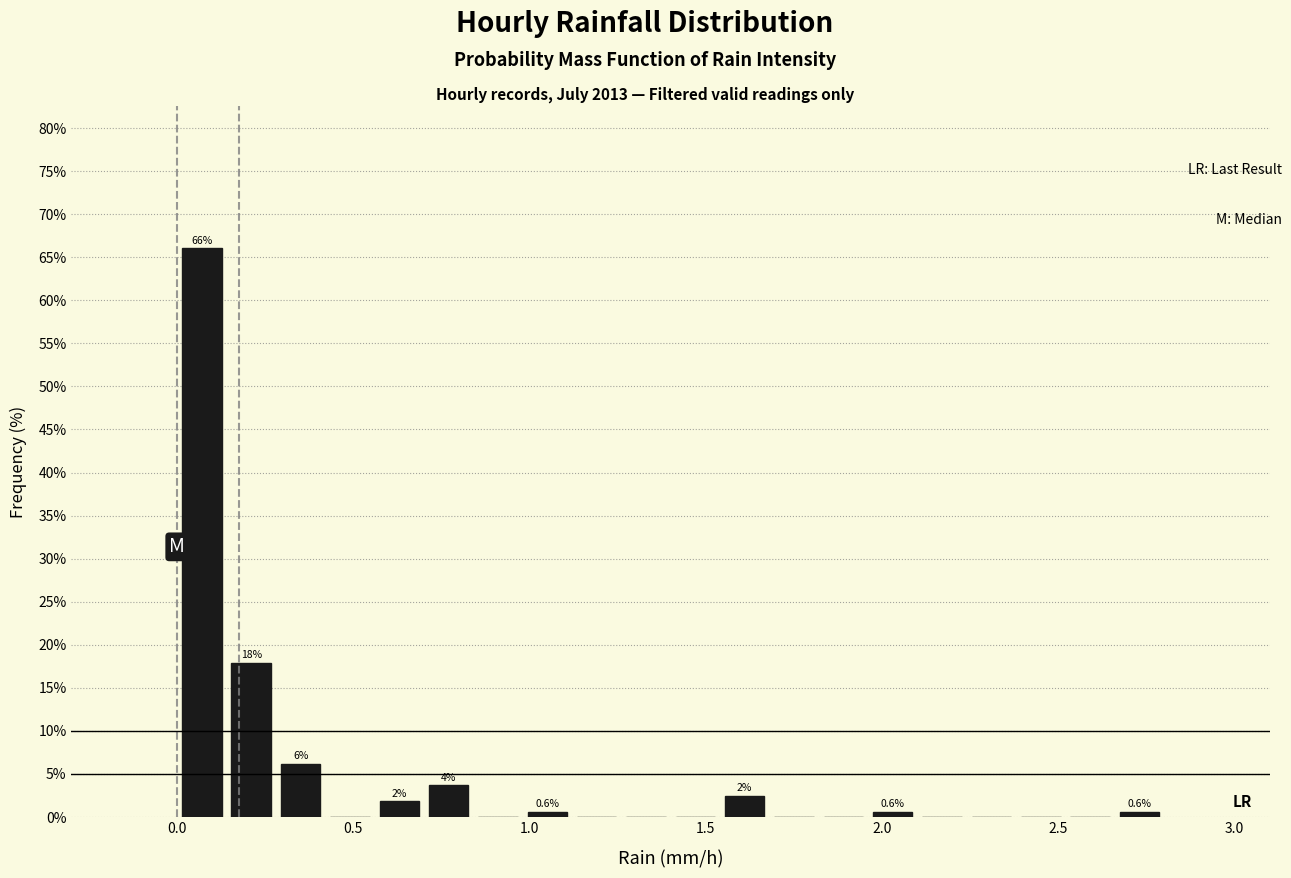

Read against the x-axis, roughly where is the centre of the tallest bar?

0.05